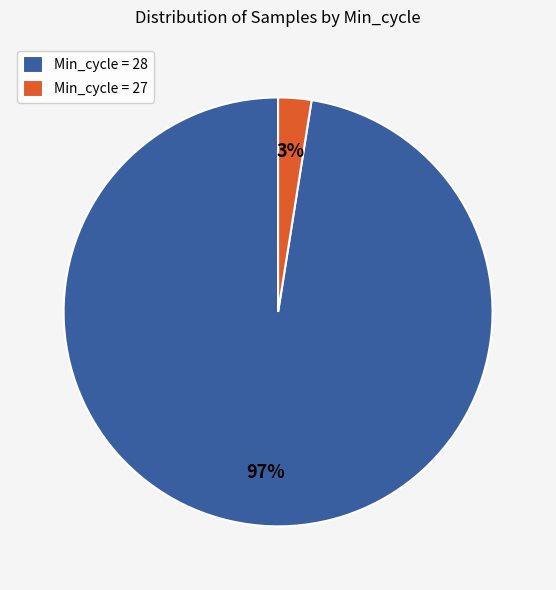

How many segments does this pie chart have?

2